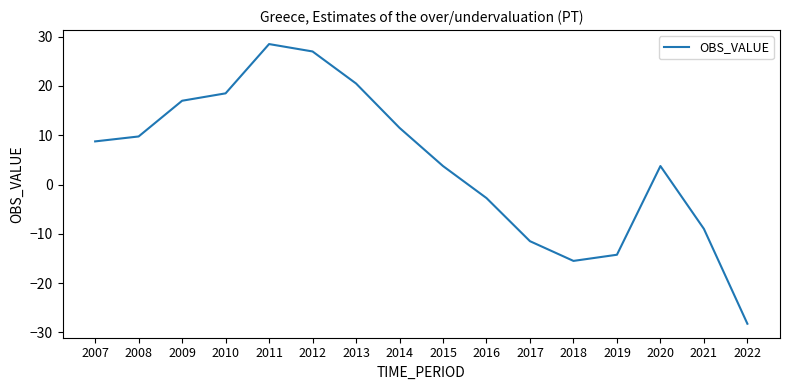

Between 2020 and 2007, which is larger?

2007